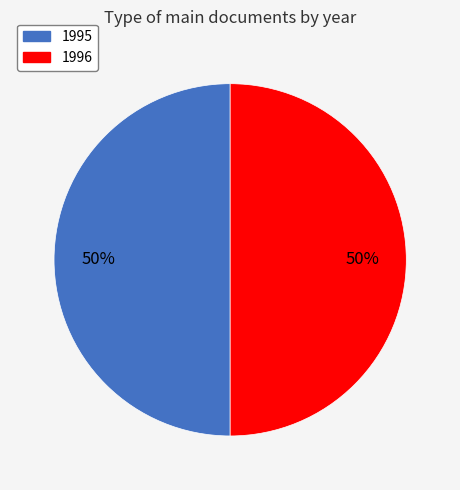

To the nearest percent, what is the average slice percentage?

50%